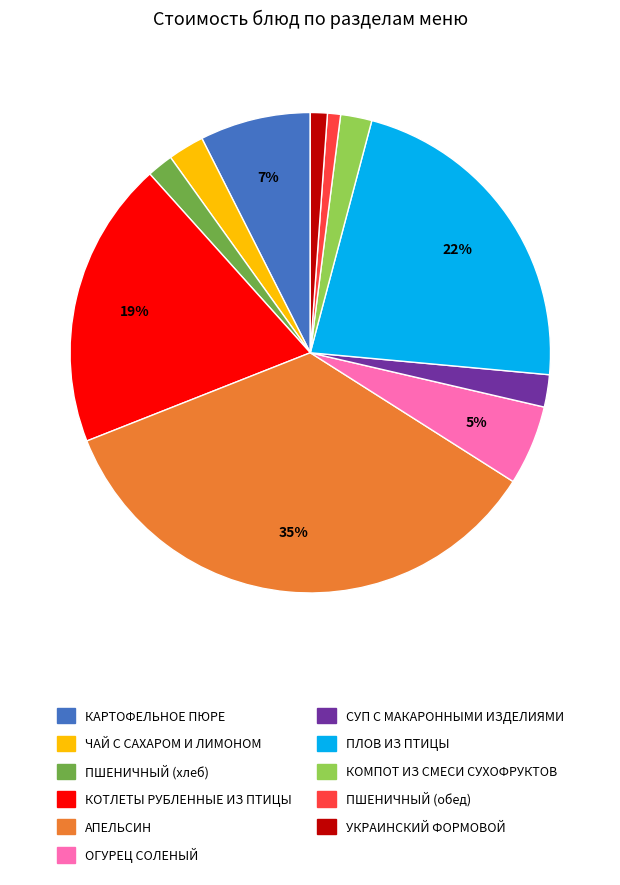

To the nearest percent, what is the difference between the ПЛОВ ИЗ ПТИЦЫ and ОГУРЕЦ СОЛЕНЫЙ slice percentages?

17%